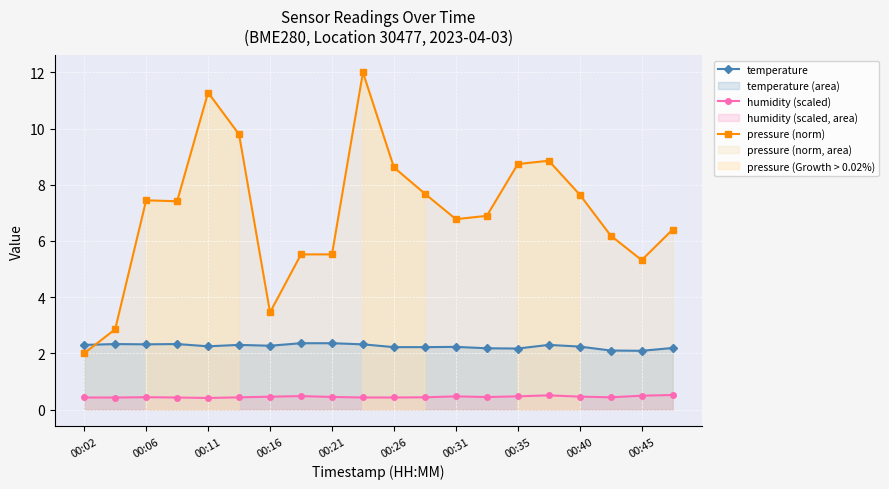

True or false: temperature has more than 2 points higher than both neighbors.

True